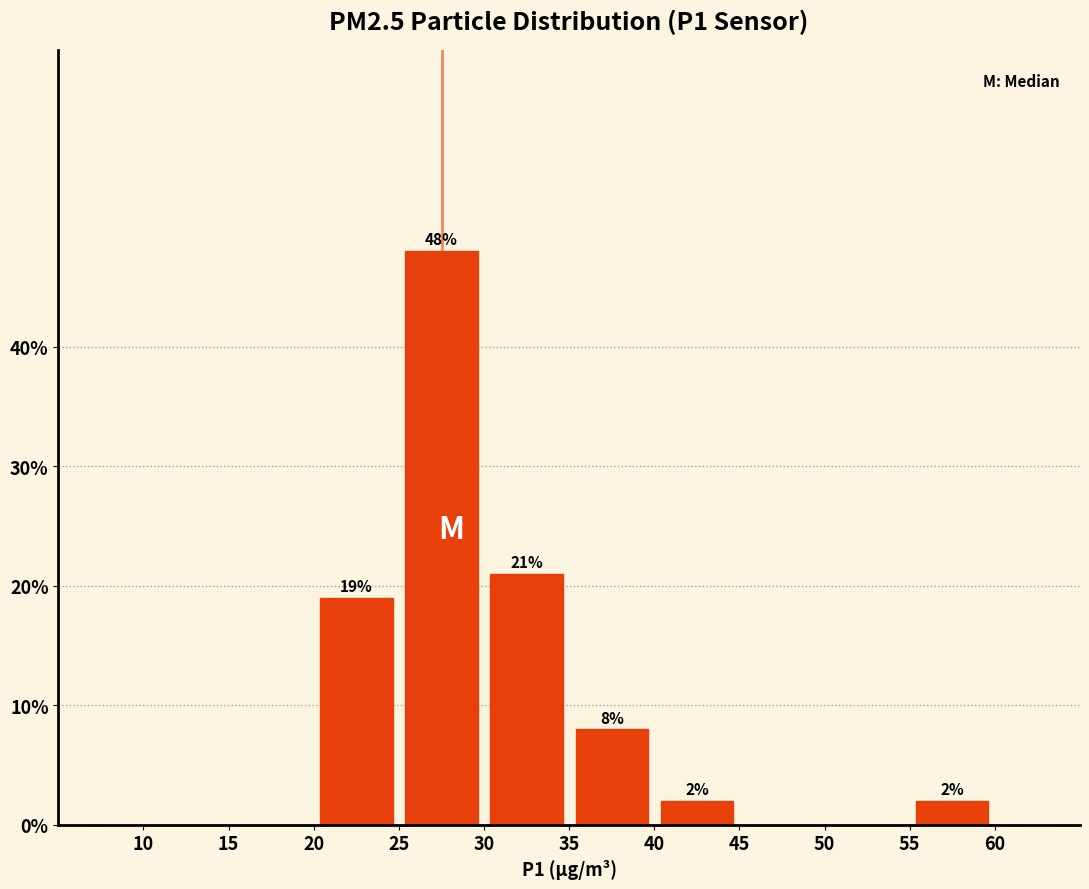

Which range on the x-axis has the tallest bar?

25 to 30